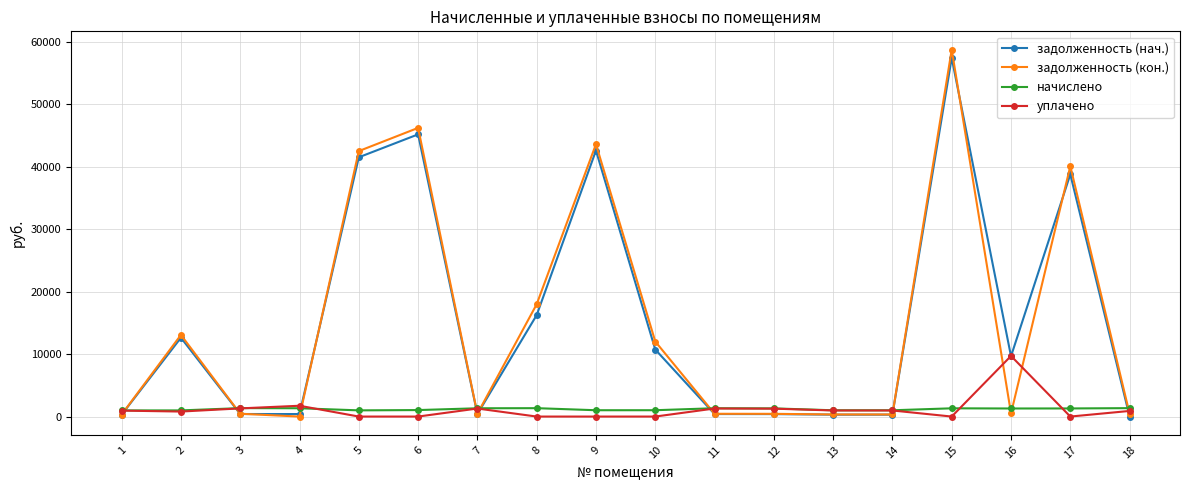

The value of задолженность (нач.) at 2 is 18211.1. True or false?

False